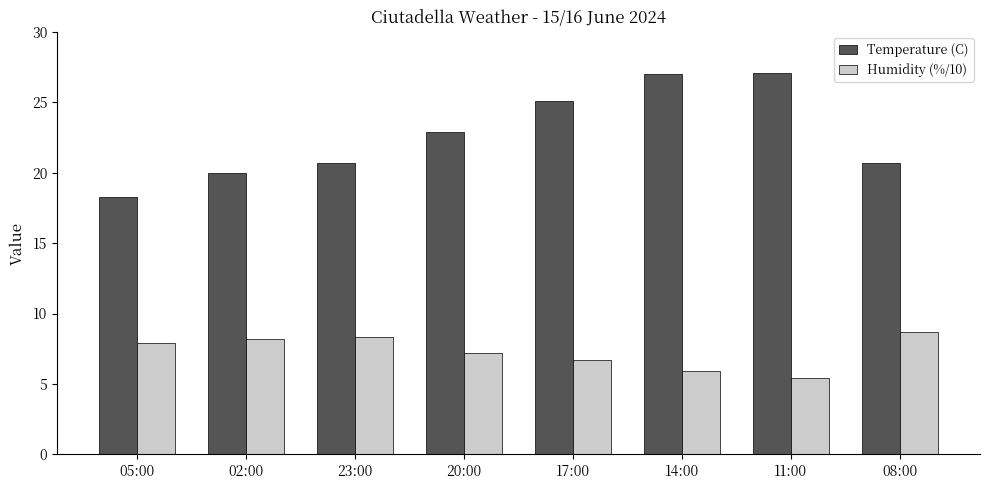

How many groups of bars are there?

8